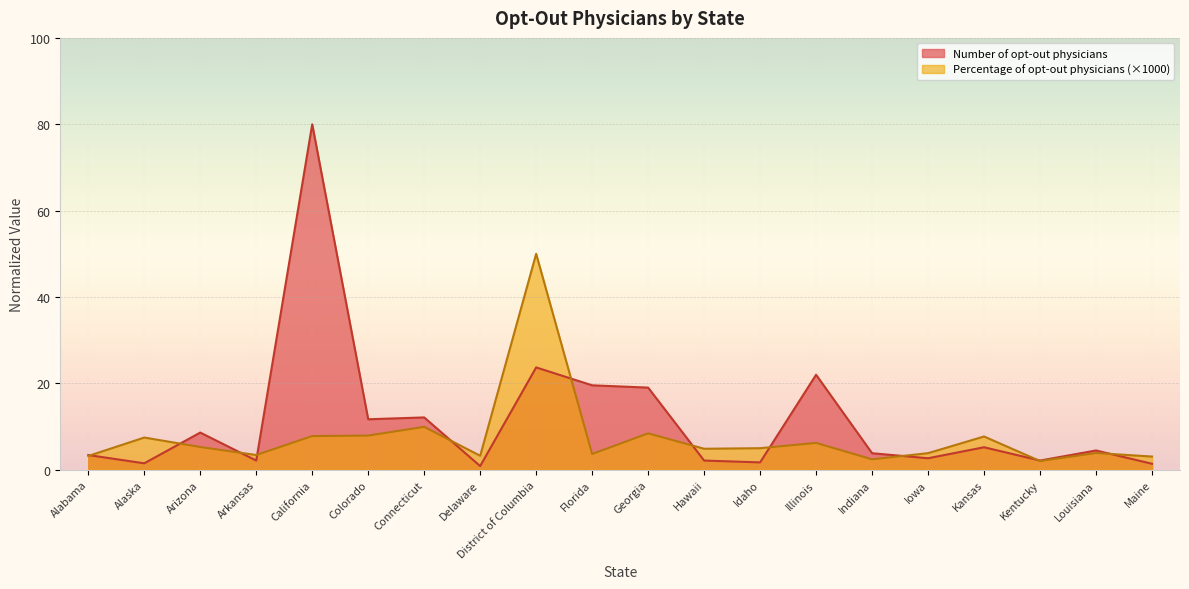

True or false: Percentage of opt-out physicians (x1000) and Number of opt-out physicians intersect in this chart.

True